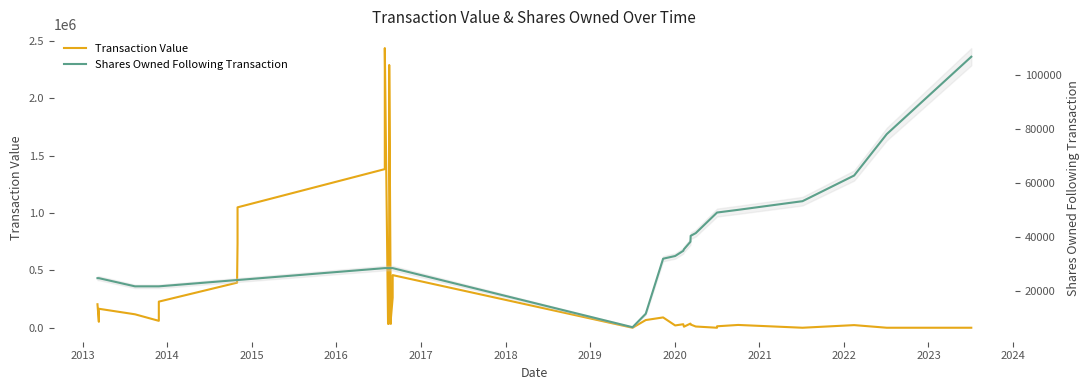

Is the value of Transaction Value at 27 greater than the value of Shares Owned Following Transaction at 28?

No